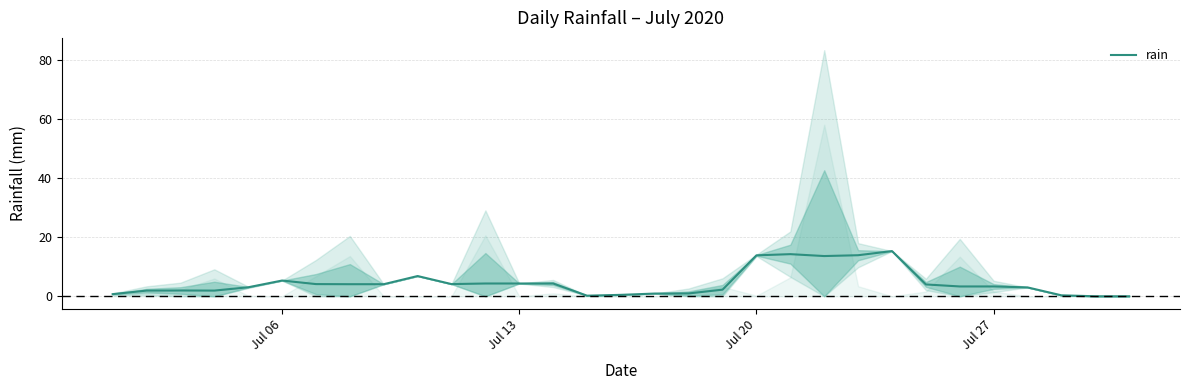

What is the highest value of the rain series?

15.3